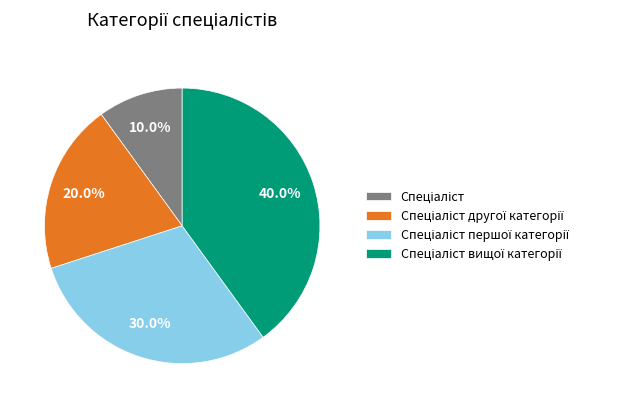

Does any single category account for the majority?

No